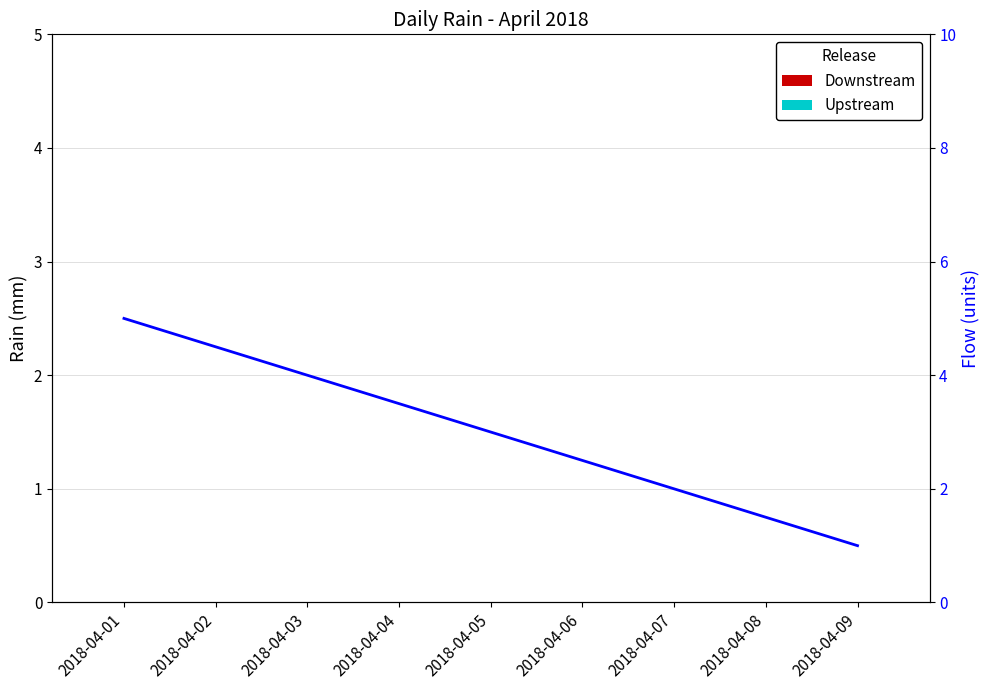

Between 2018-04-06 and 2018-04-07, which series saw the biggest shift?

Flow